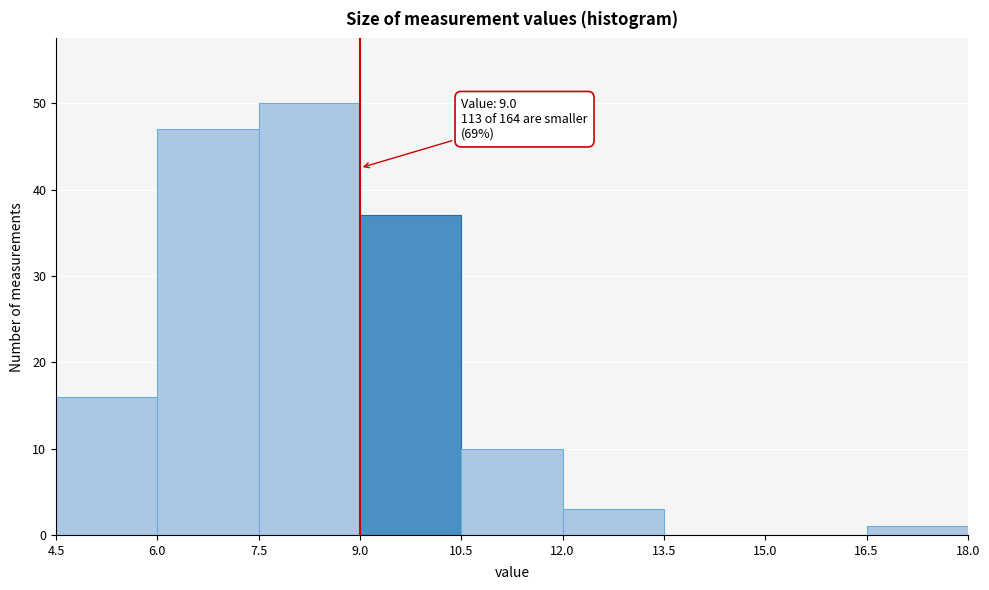

Over which range of the x-axis is the bar tallest?

7.5 to 9.0